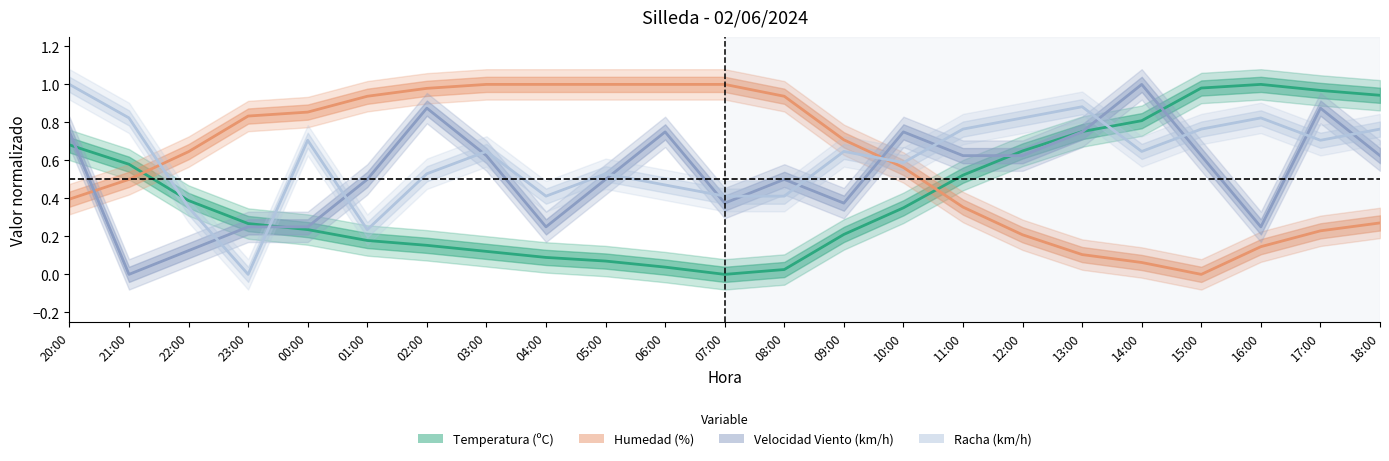

Is it true that Temperatura equals 0.3 at 12:00?

False